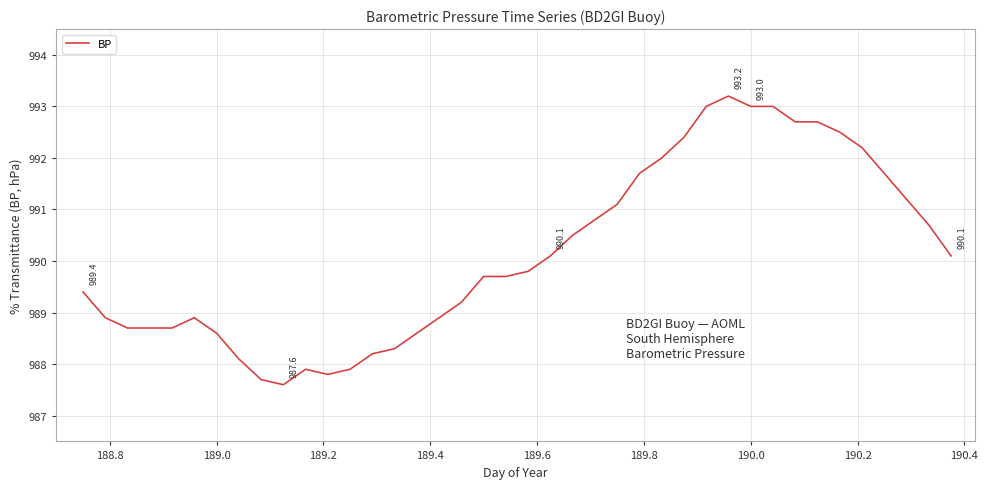

What is the maximum value shown in the chart?

993.2